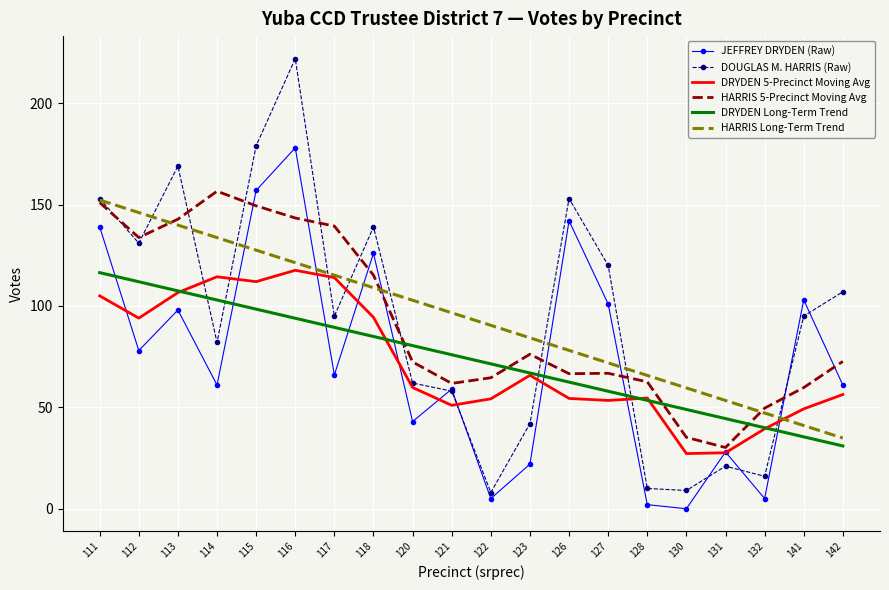

Which series ends up on top after the final intersection of DRYDEN Long-Term Trend and DOUGLAS M. HARRIS (Raw)?

DOUGLAS M. HARRIS (Raw)